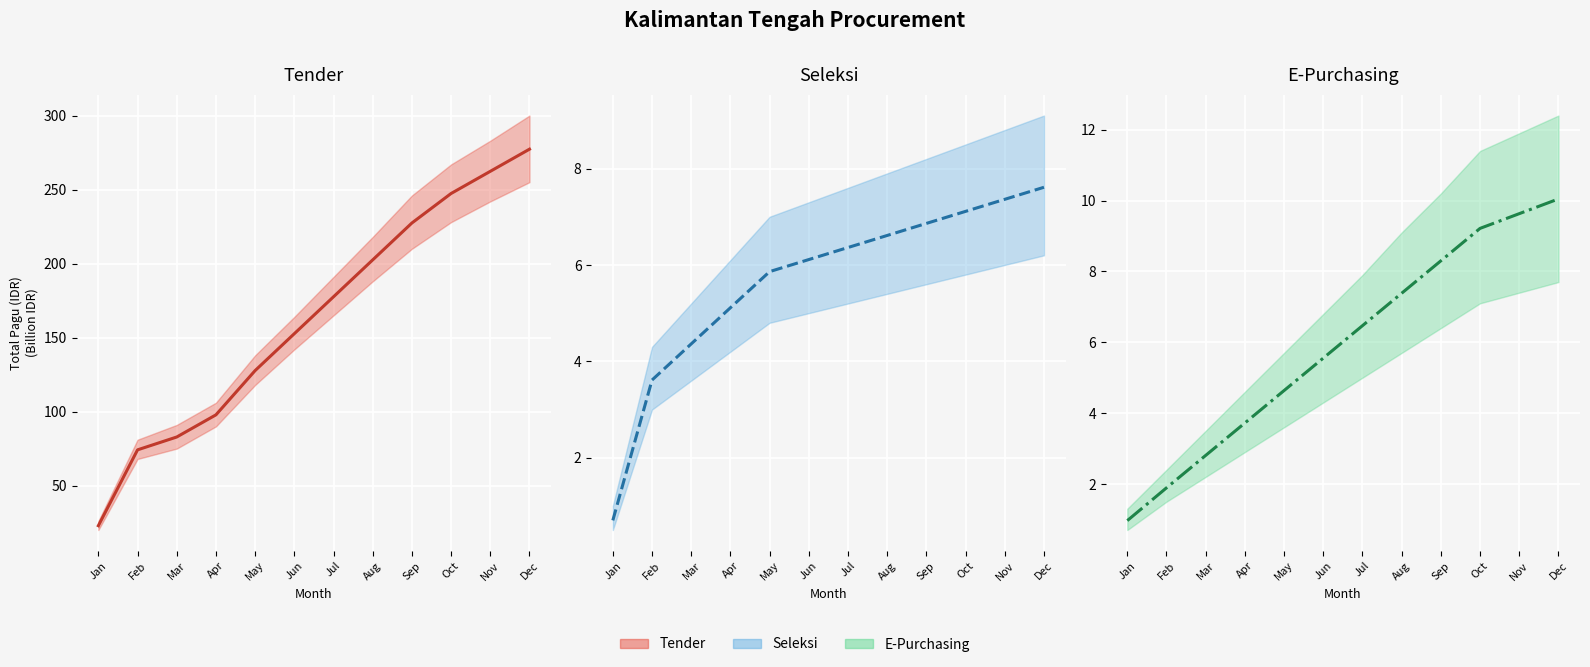

What is the average value of the Seleksi series?

5.6